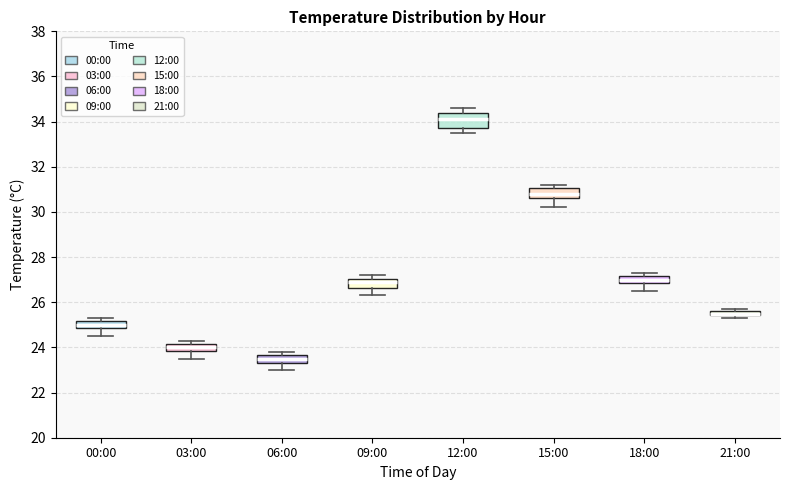

Where is the upper edge of the box for 21:00 on the y-axis? The values are not printed on the chart, so give them approximately, as read against the axis.

25.6